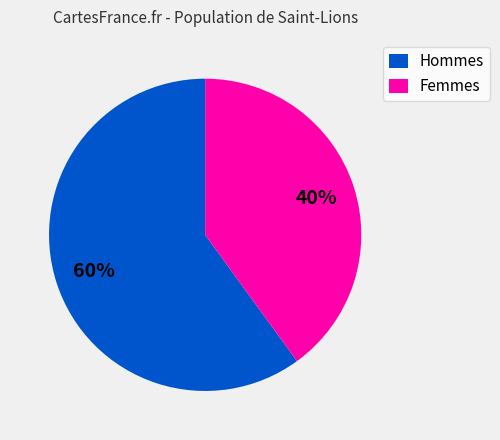

What is the ratio of the value at Hommes to the value at Femmes?

1.5